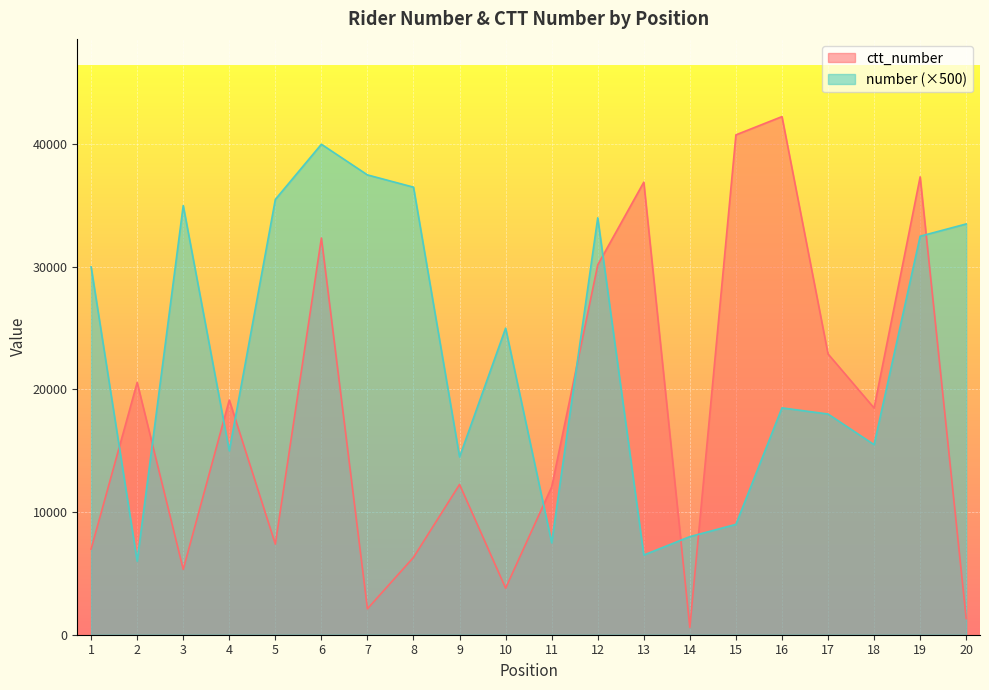

Does the chart display data point markers on the line(s)?

No